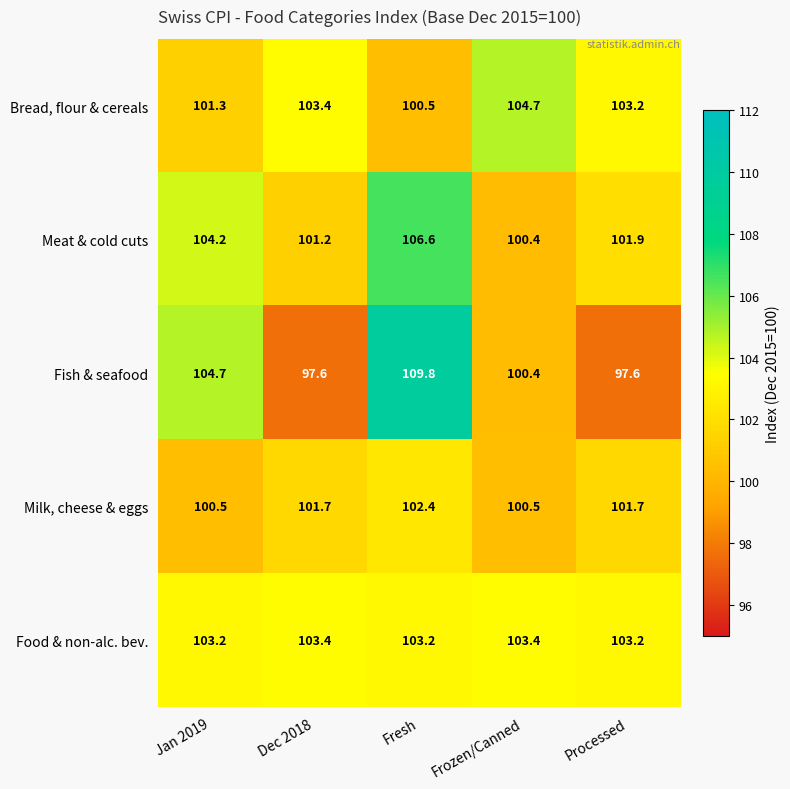

What is the highest value of the Meat & cold cuts series?

106.6